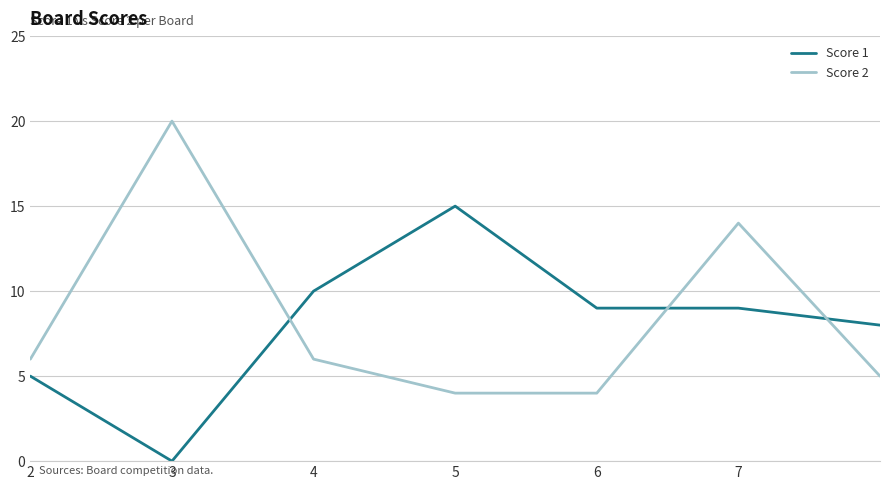

What is the lowest value of the Score 2 series?

4